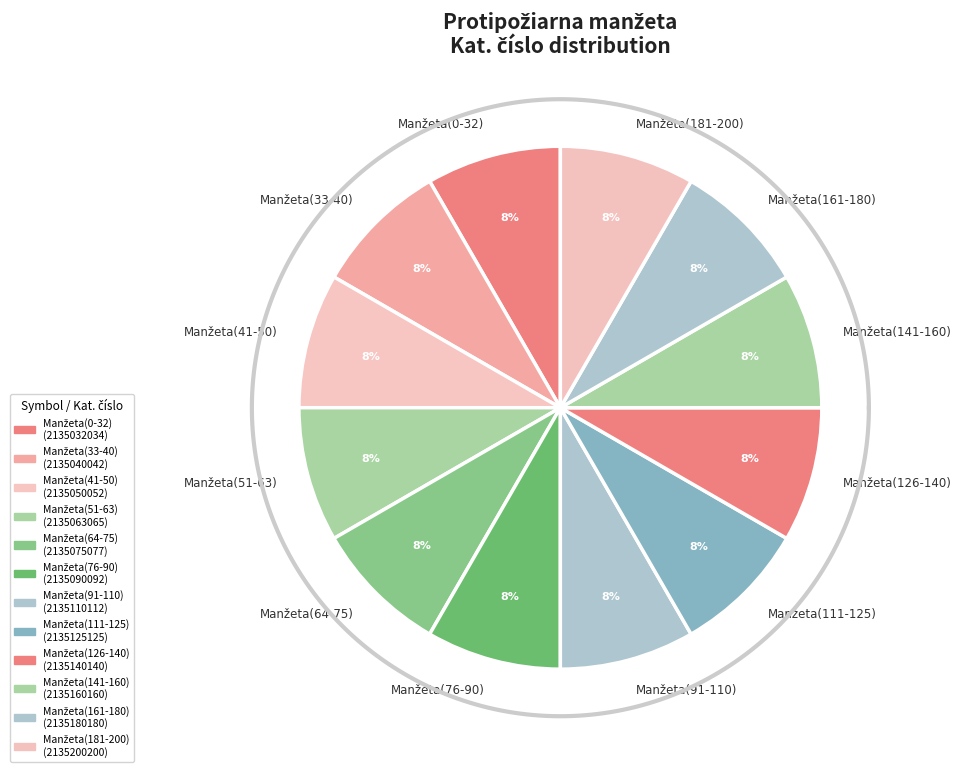

To the nearest percent, what percentage of the pie is Manžeta(64-75)?

8%